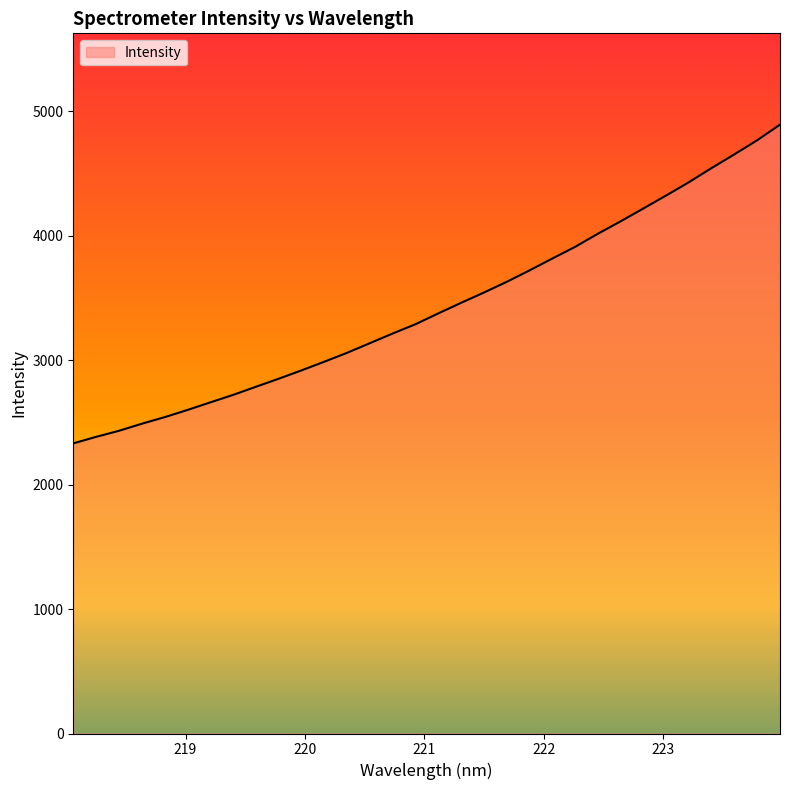

How many lines are shown in the chart?

1